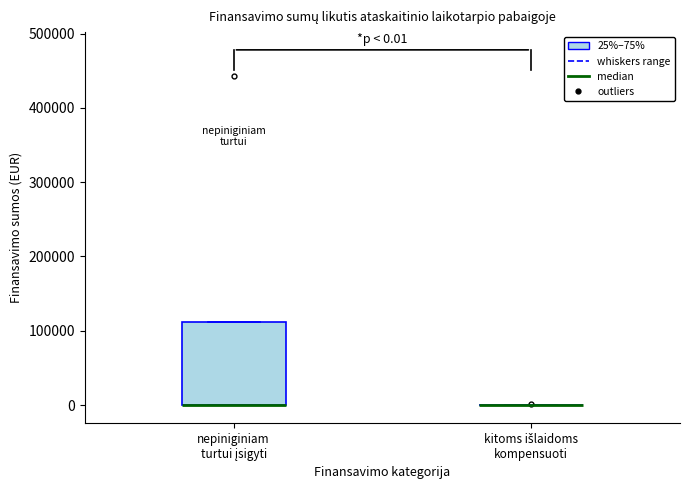

Comparing the boxes themselves (not the whiskers), which one is the tallest?

nepiniginiam turtui įsigyti